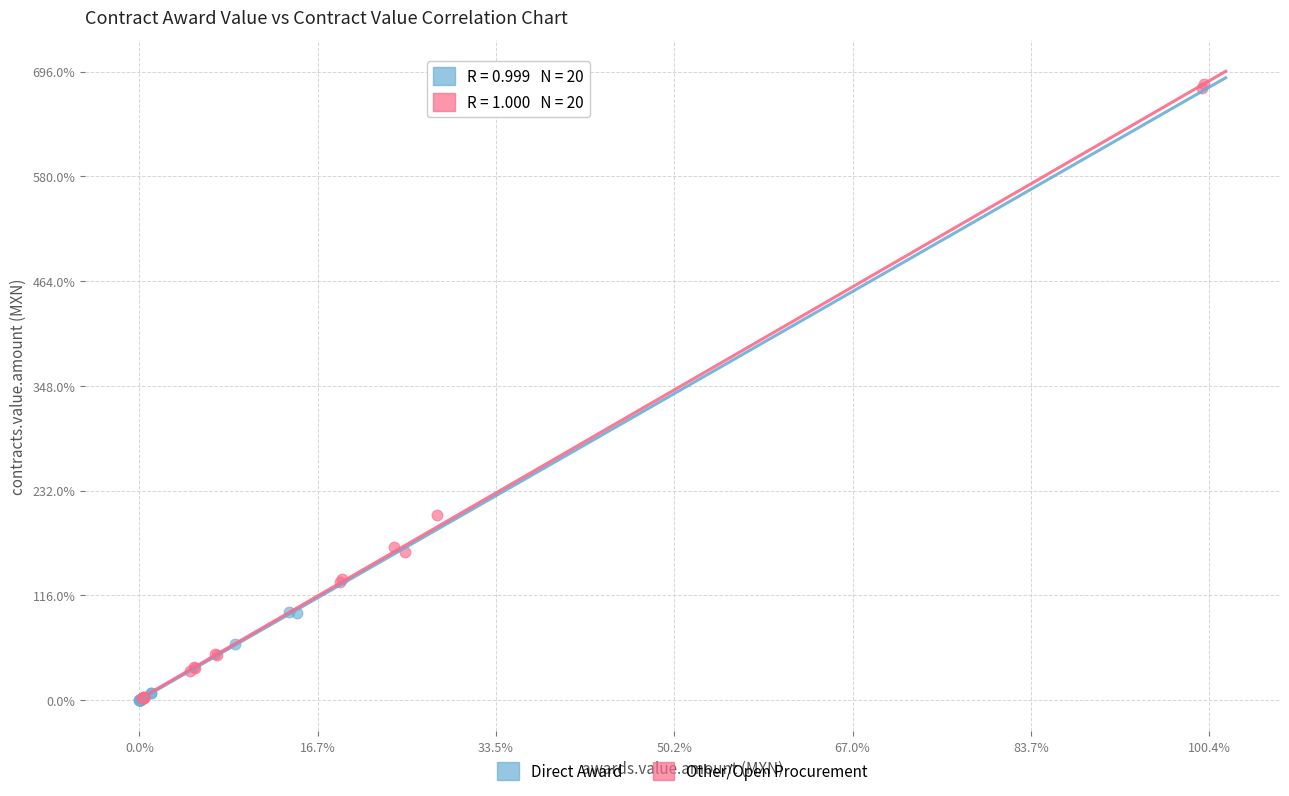

What are all the series names shown in the legend?

Direct Award, Other/Open Procurement